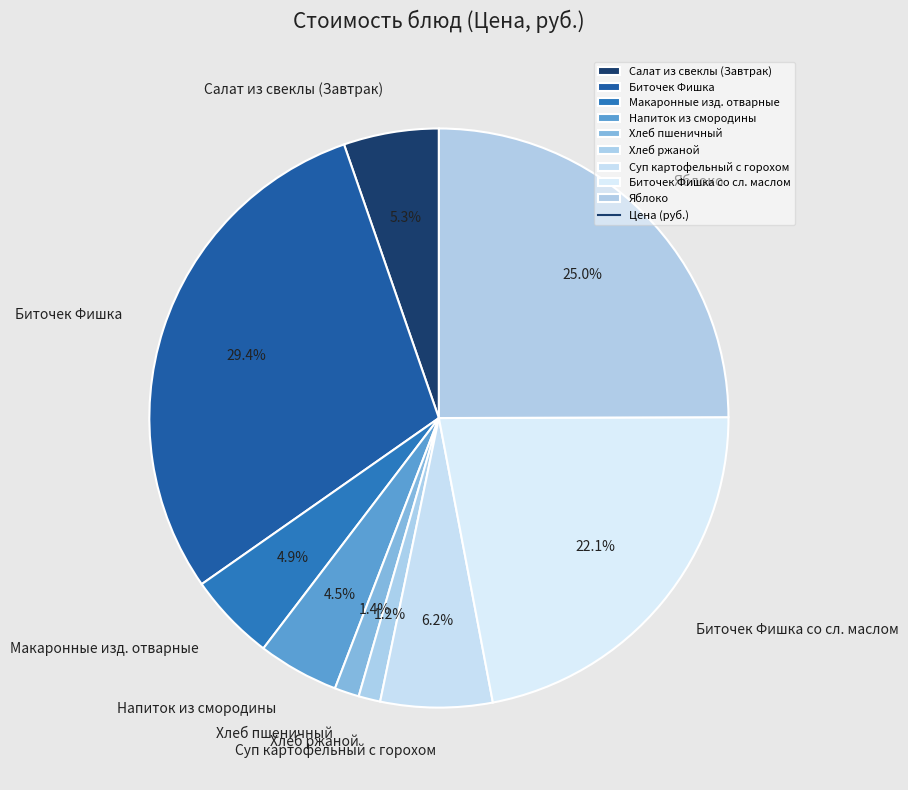

Between Биточек Фишка со сл. маслом and Биточек Фишка, which is larger?

Биточек Фишка